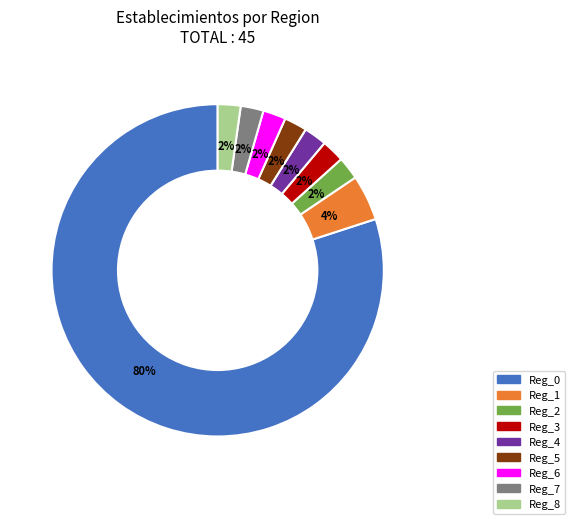

Approximately how many times larger is the value at Reg_3 compared to Reg_4?

1.0